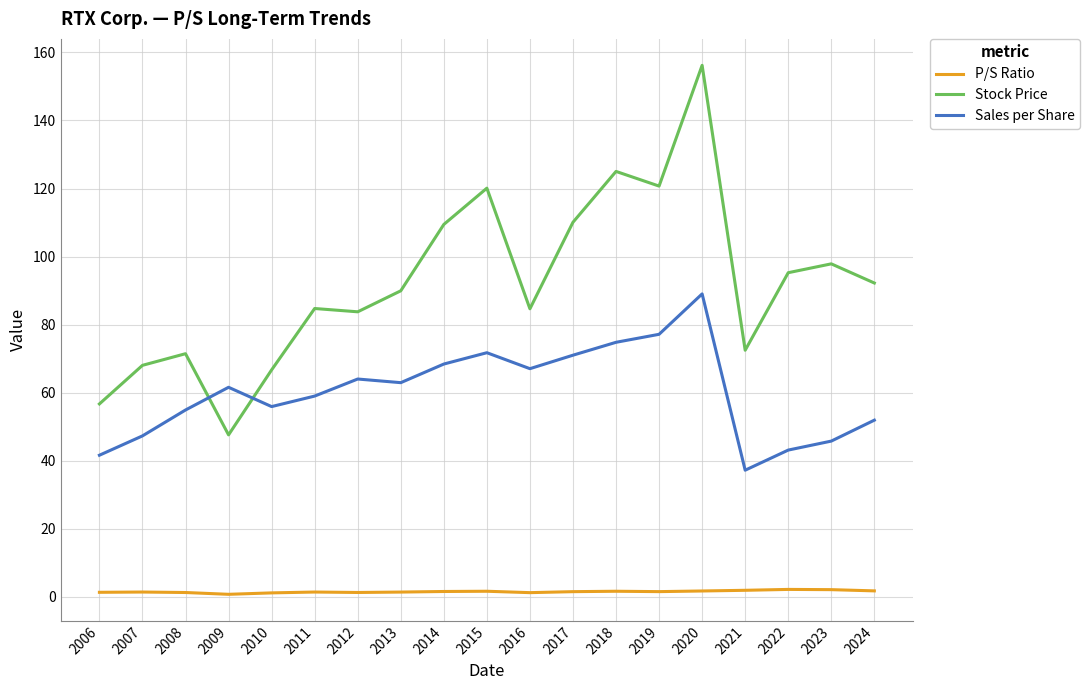

What is the spread (max minus min) of values at 2008?

70.2